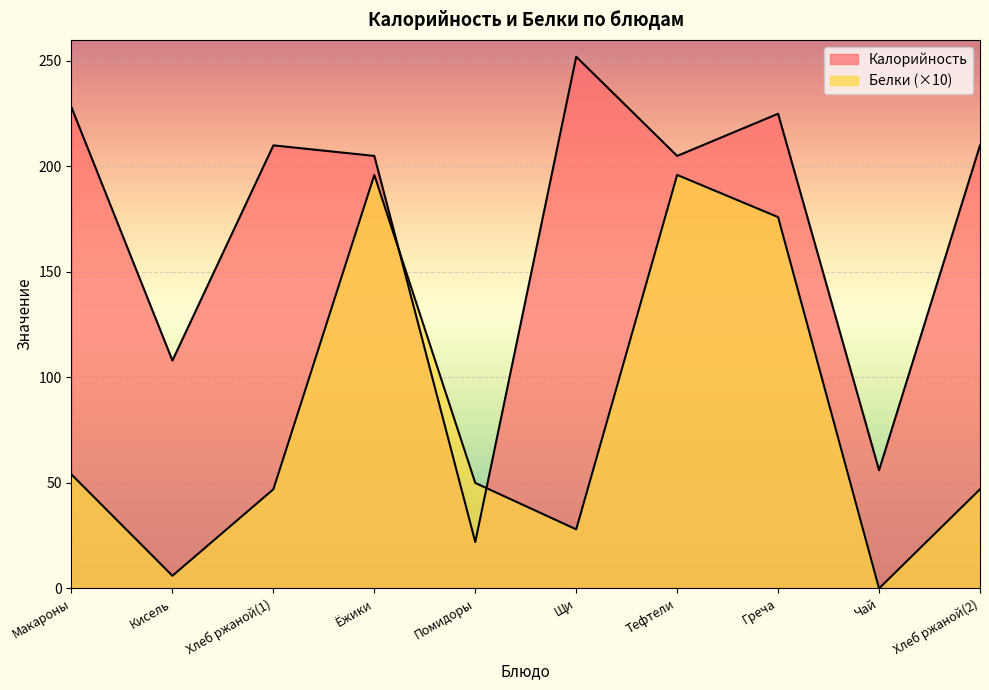

How many data points does each series have?

10